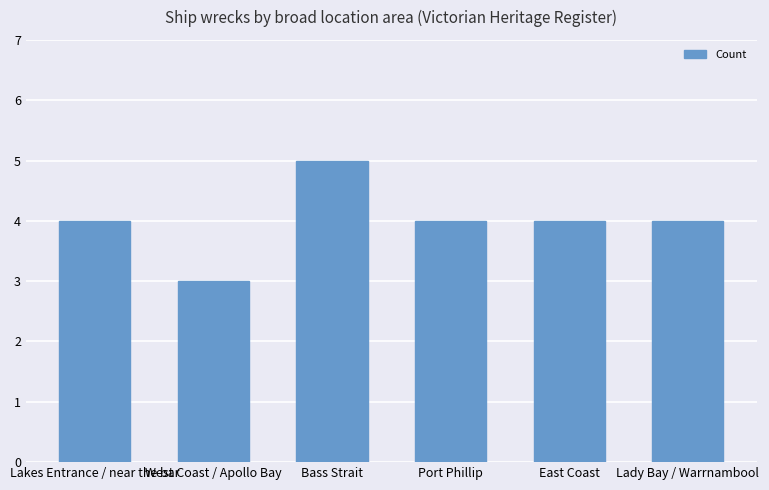

What is the difference between the maximum and minimum values?

2